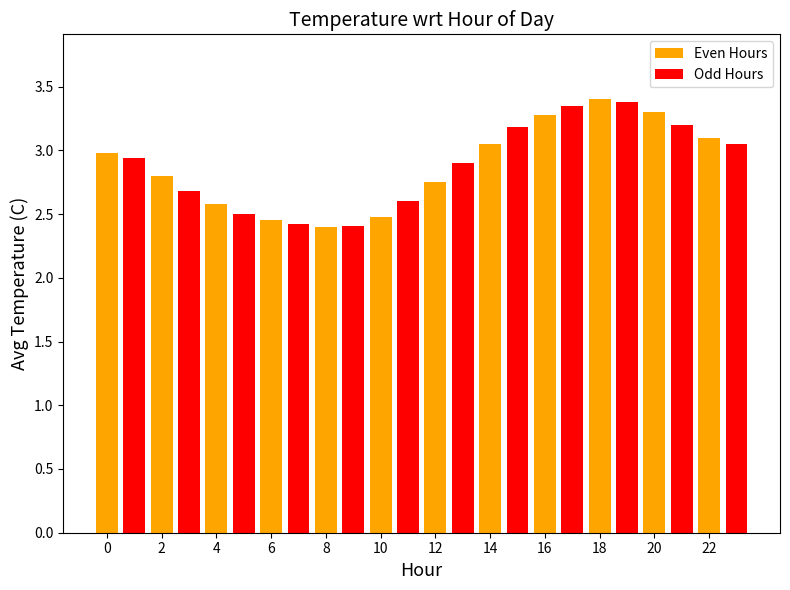

What is the smallest value displayed?

2.4